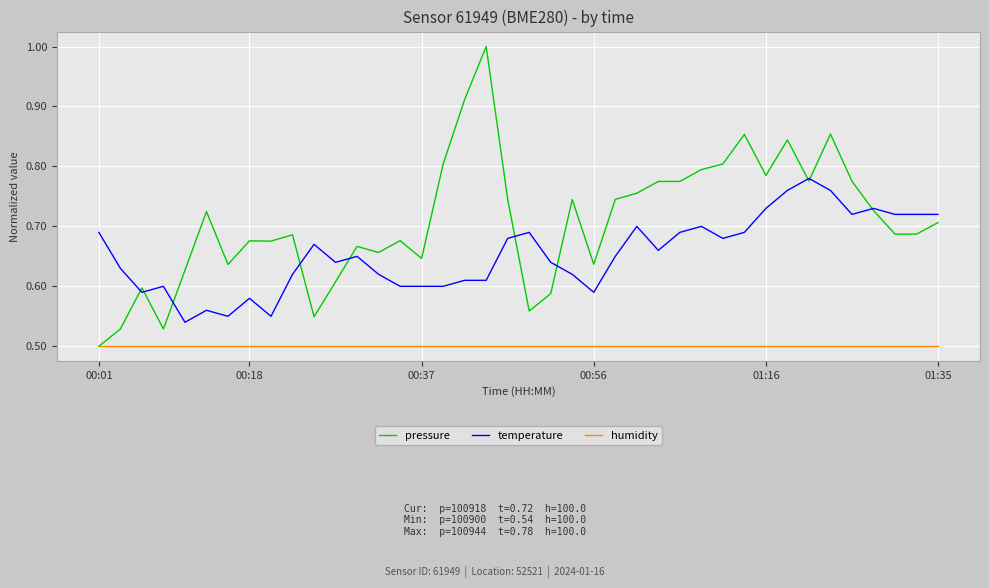

What is the greatest value displayed?

1.0